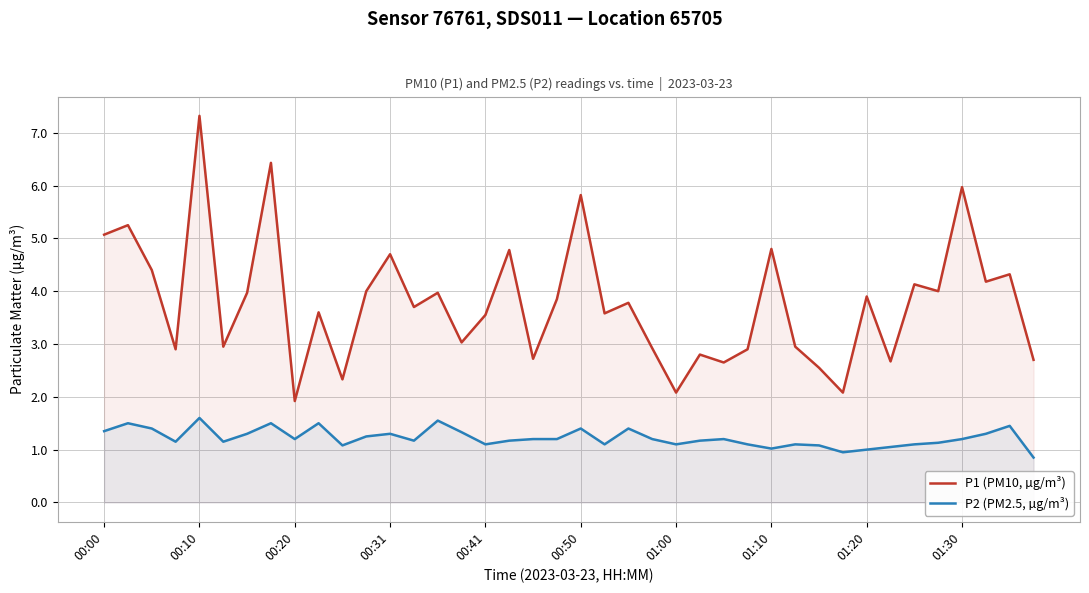

True or false: P1 (PM10, µg/m³) and P2 (PM2.5, µg/m³) cross at least once.

False